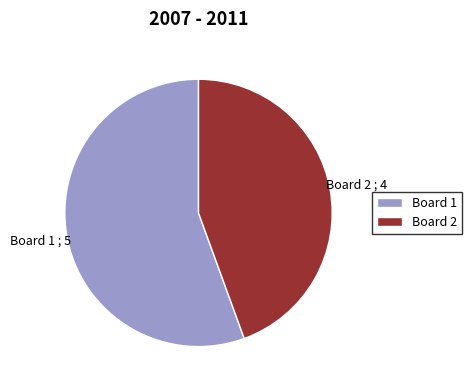

How many slices are in this pie chart?

2